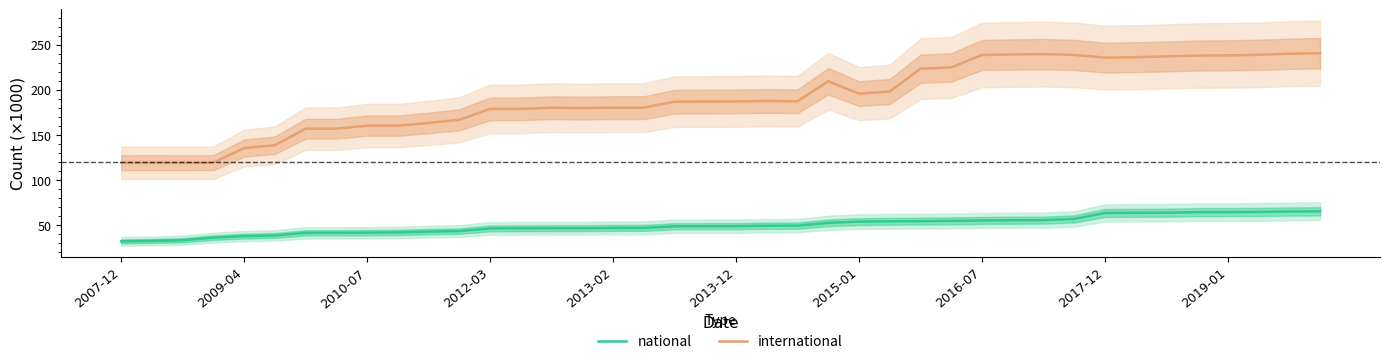

How many values in the international series are below 187?

19